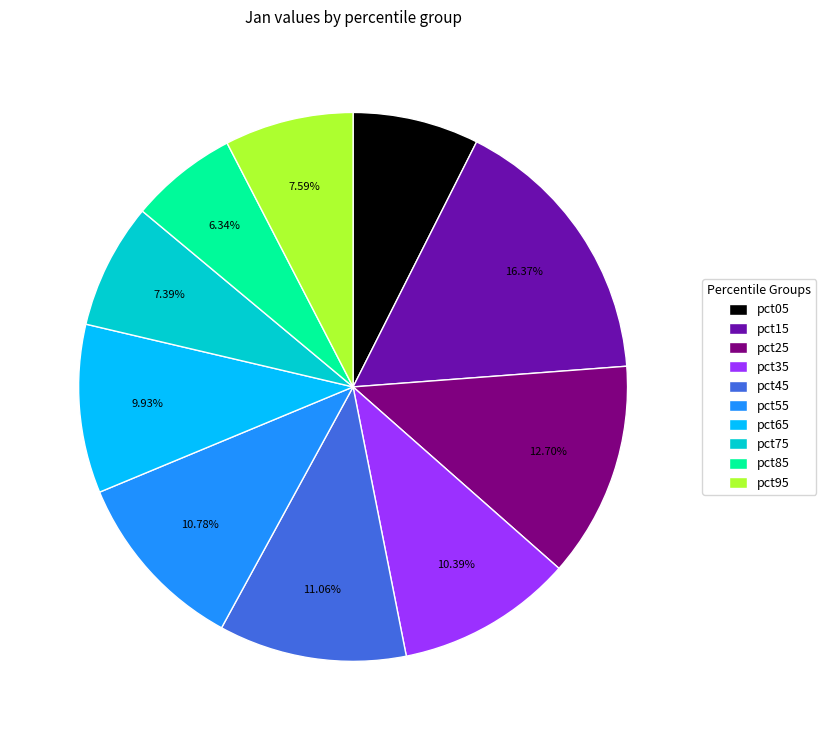

Do pct65 and pct15 together represent more than half of the pie?

No